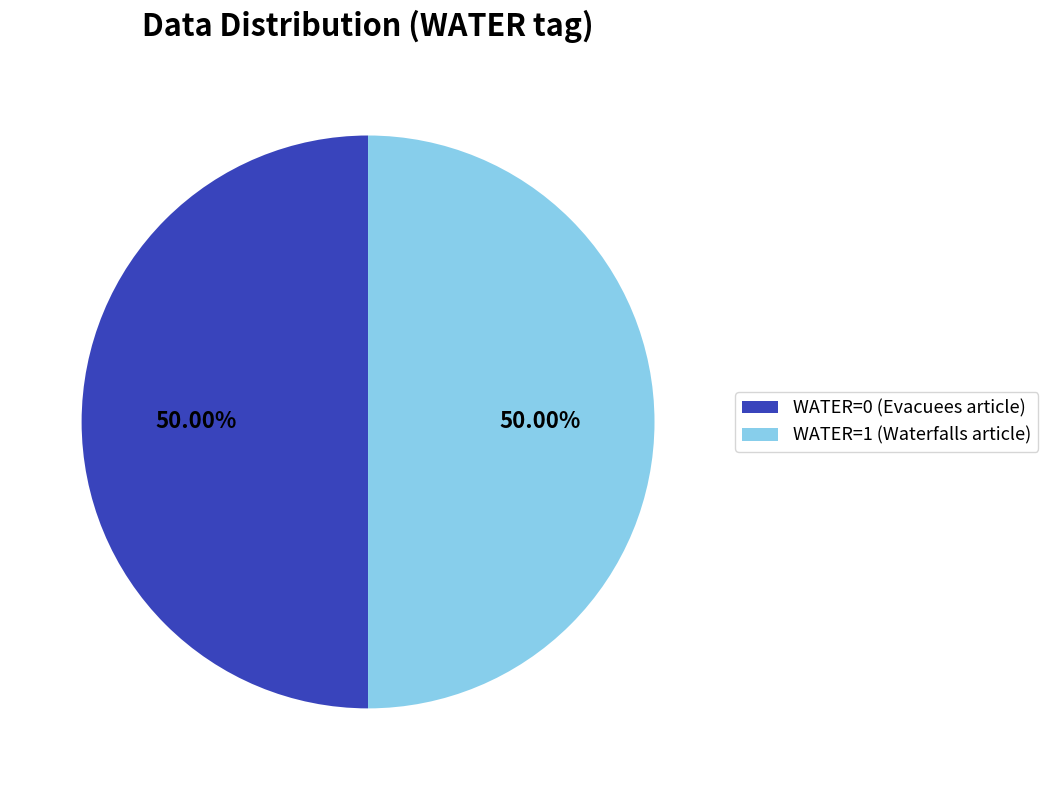

Approximately how many times larger is the value at WATER=1 (Waterfalls article) compared to WATER=0 (Evacuees article)?

1.0